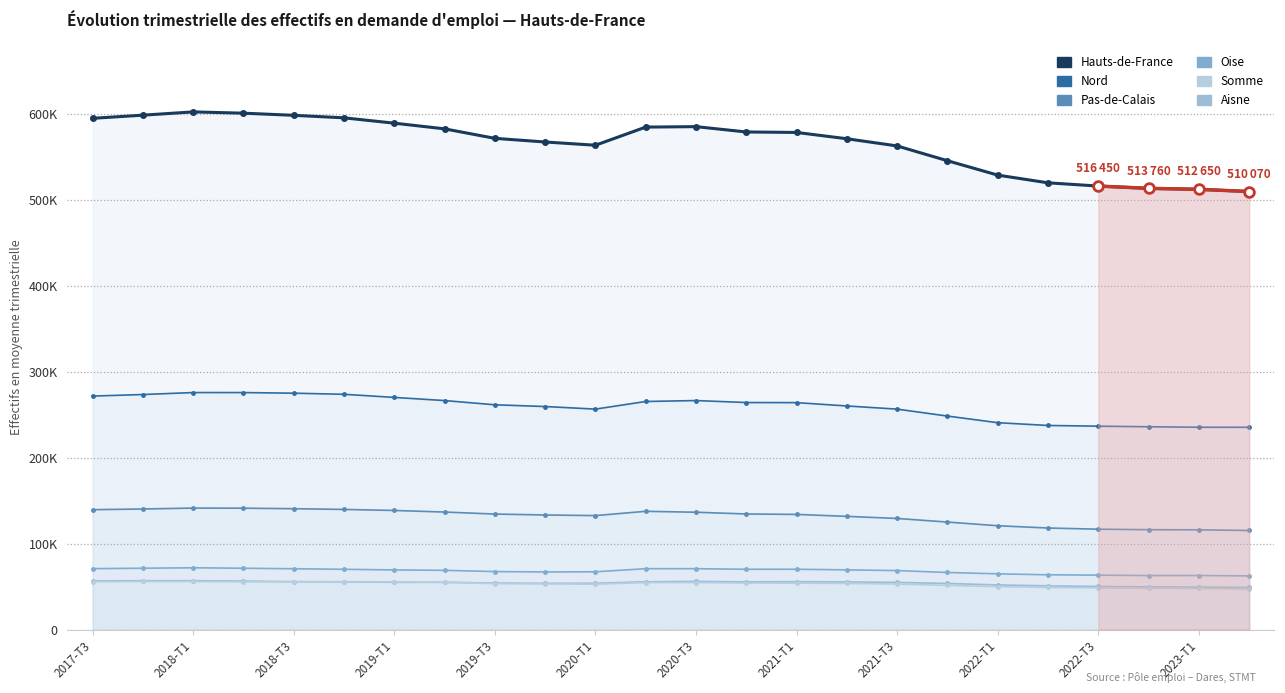

How many interior local valleys does the Oise series have?

3